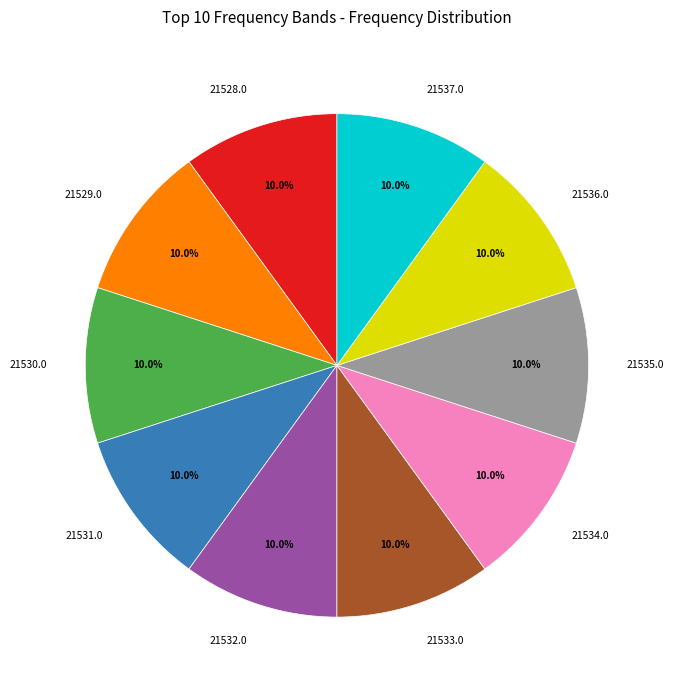

What percentage is the 21531.0 slice, to the nearest percent?

10%